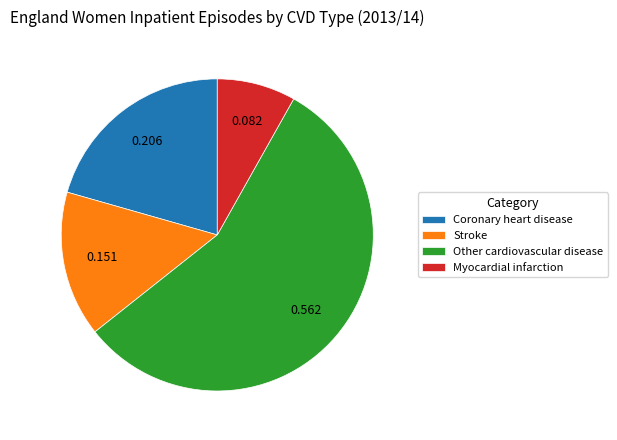

Rank the categories by value from highest to lowest.

Other cardiovascular disease, Coronary heart disease, Stroke, Myocardial infarction